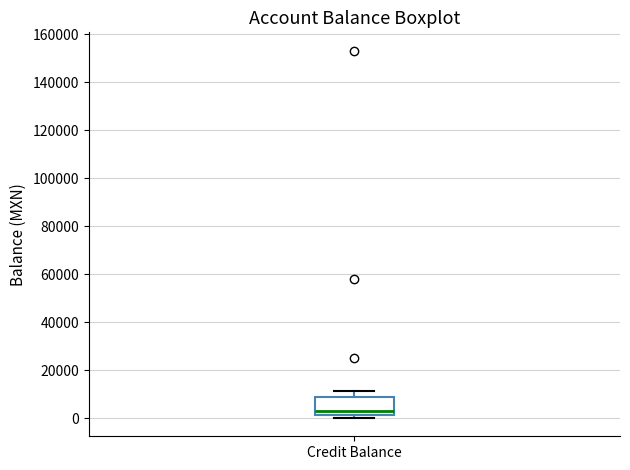

Read this box plot against the y-axis: the position of the median line, the range covered by the box, and the ends of both whiskers. The values are not printed on the chart, so give them approximately, as read against the axis.

median 4000, box 2000 to 8000, whiskers 0 to 12000